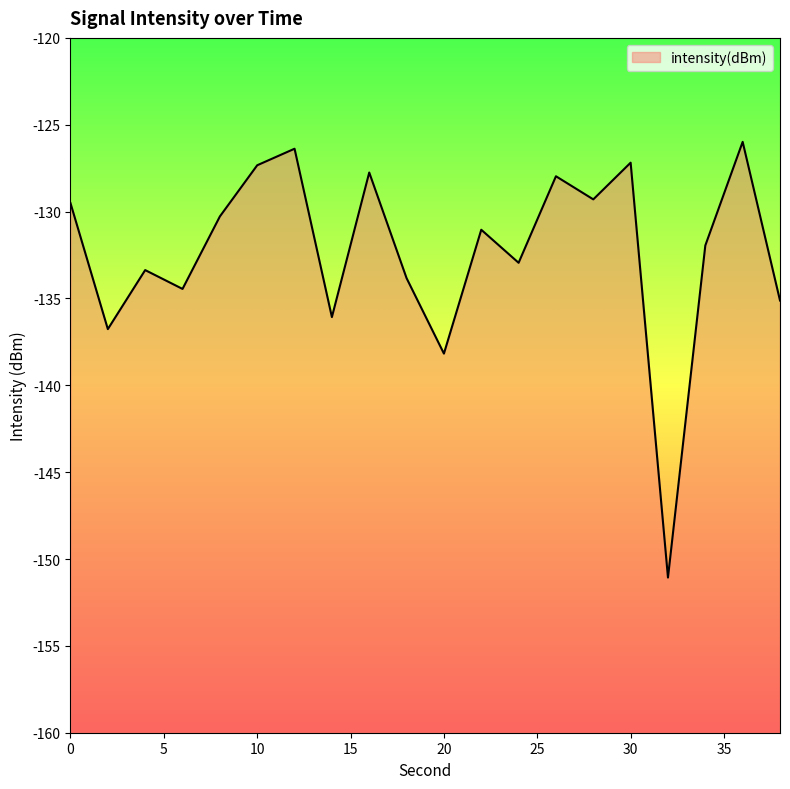

The chart shows a value of -212.8 at 18. True or false?

False